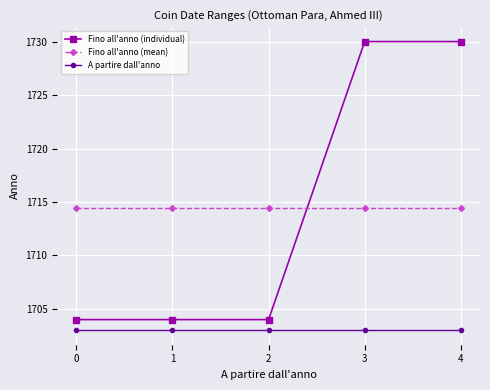

What is the smallest value displayed?

1703.0